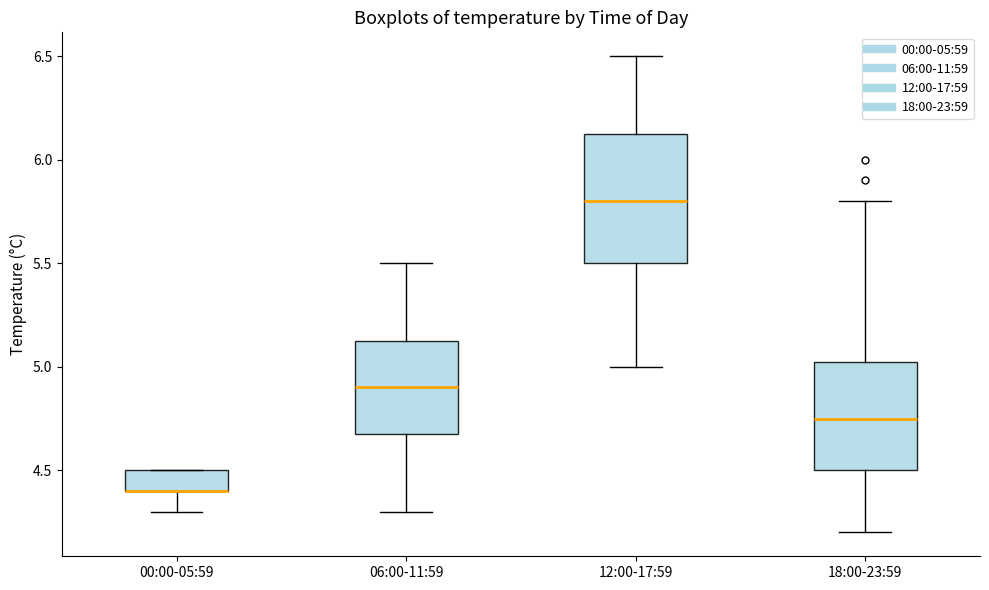

Which box is the tallest, from its lower edge to its upper edge?

12:00-17:59